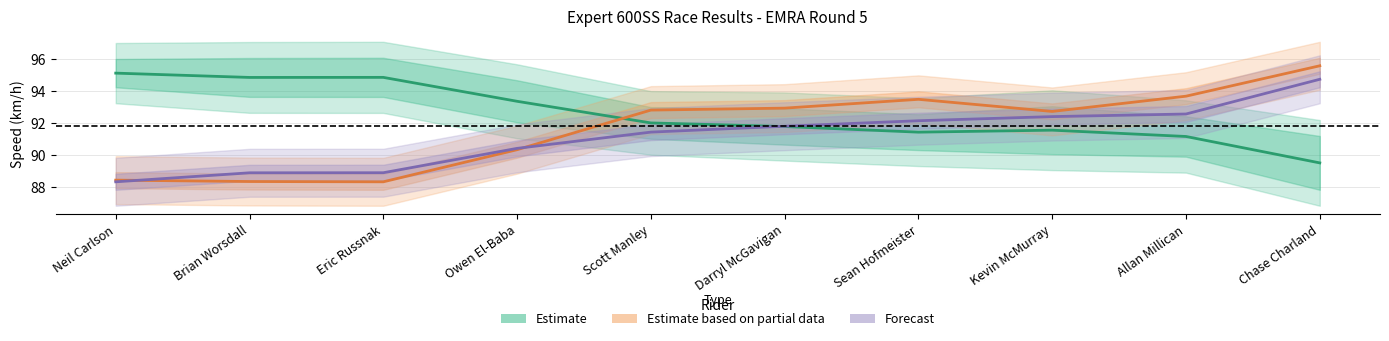

What is the highest value of the Estimate based on partial data (Best Lap scaled) series?

95.6